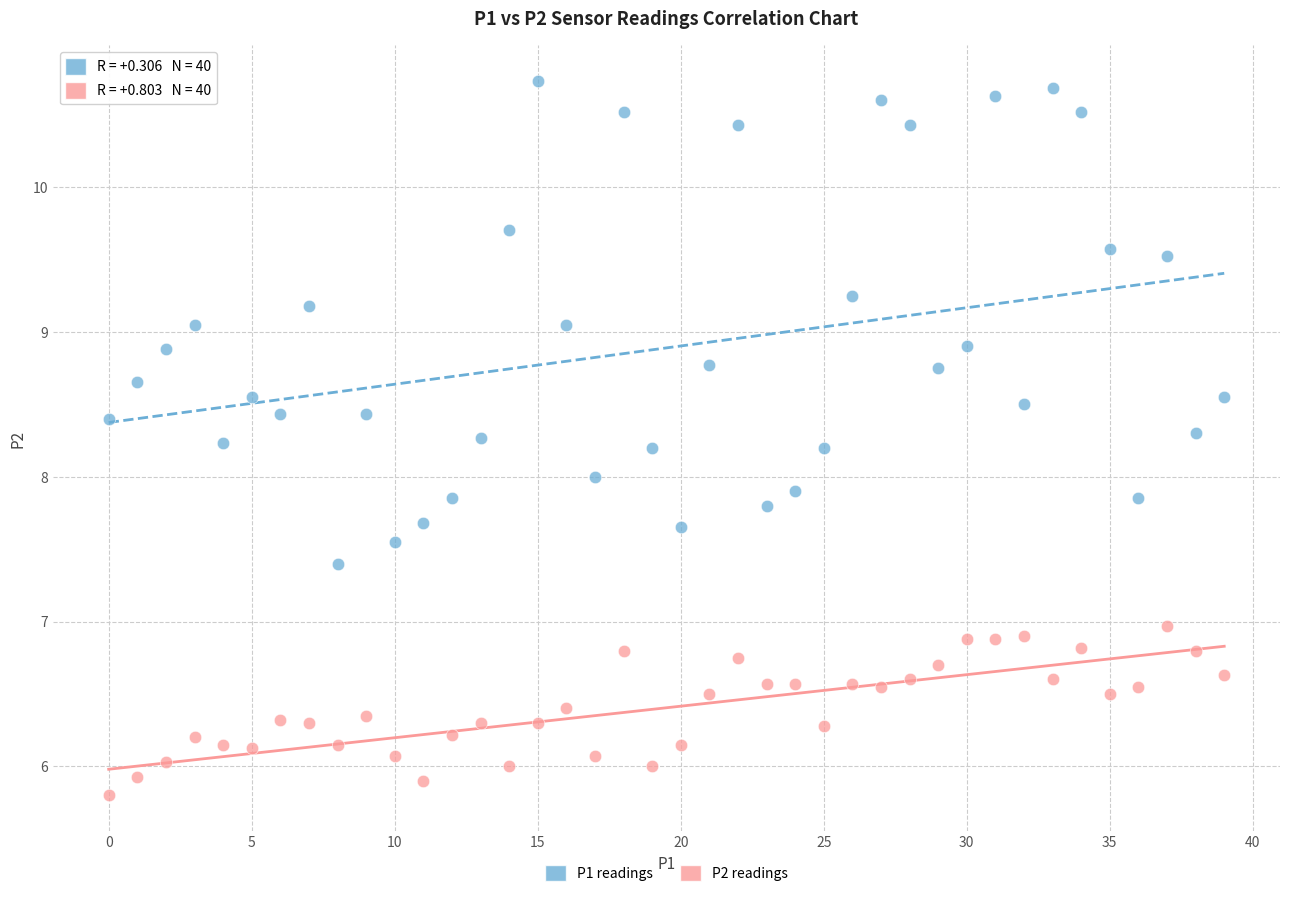

Across all data points, what is the range of Y values (max minus min)?

4.9